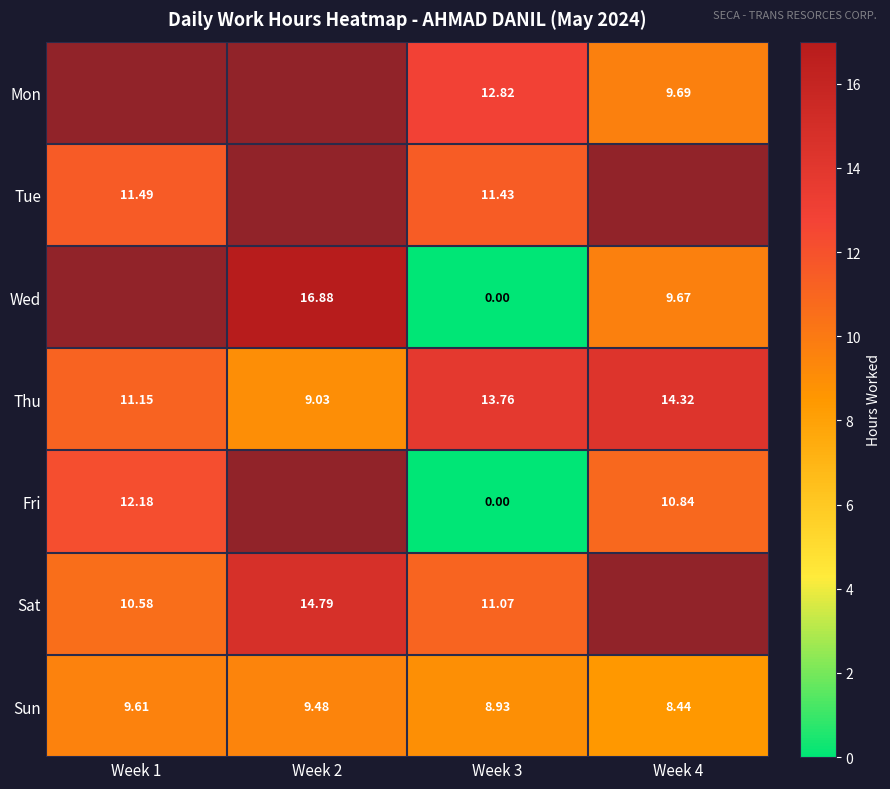

How many data points in Sun are above 9?

2